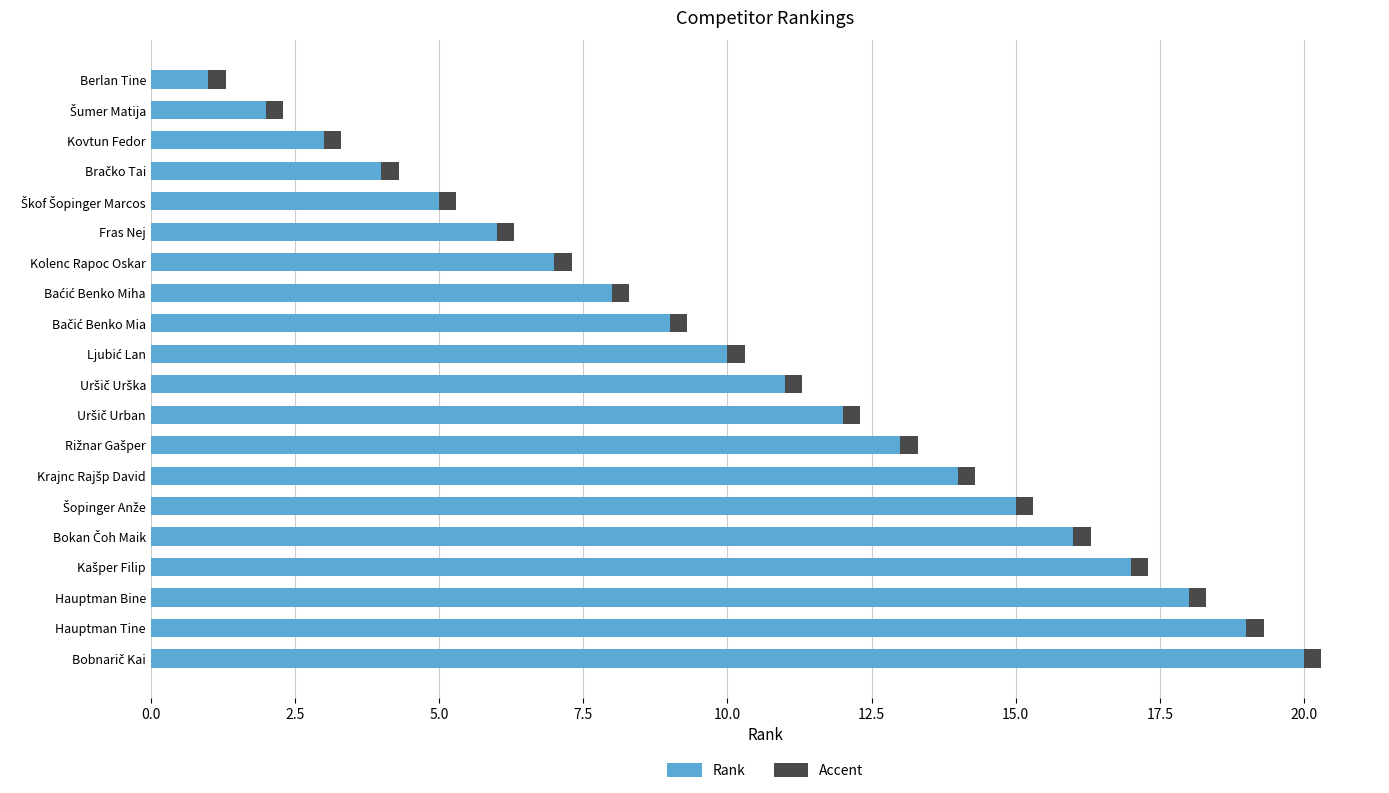

Rank the series by their maximum value, from lowest to highest.

Accent, Rank